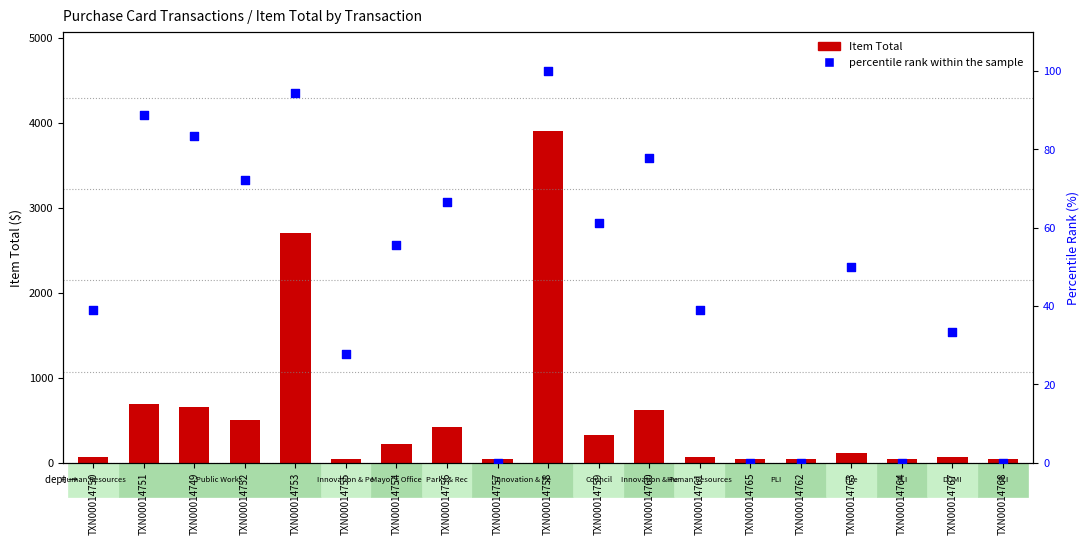

Which series reaches the maximum Y coordinate?

Item Total